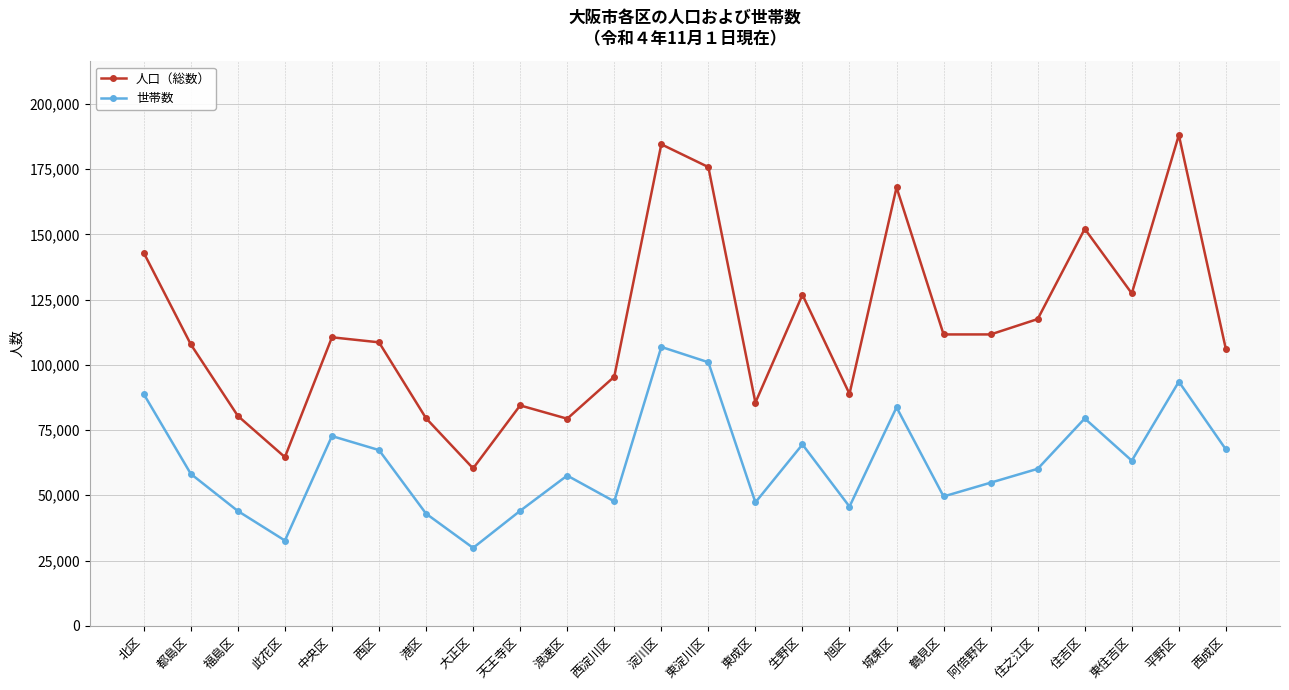

What is the difference between the maximum and second lowest values in the 世帯数 series?

74205